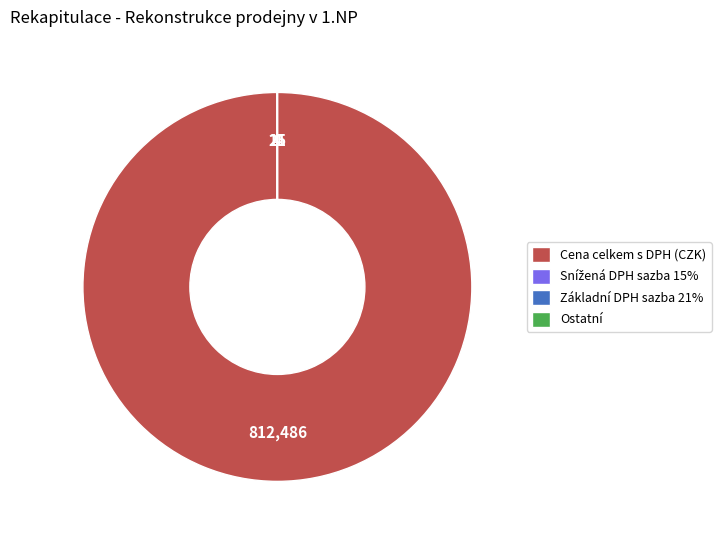

Which slice is the largest?

Cena celkem s DPH (CZK)